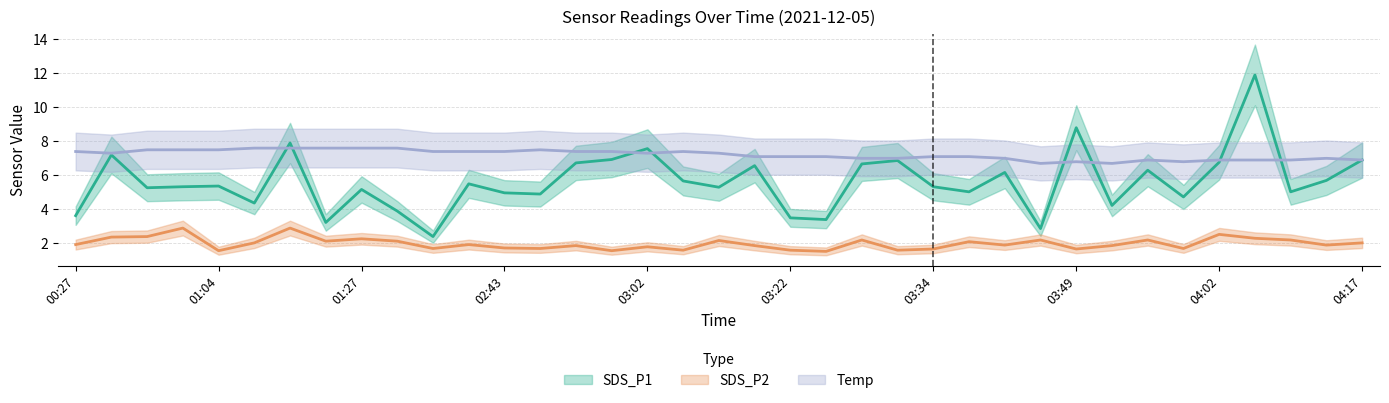

Reading left to right, what are all the values shown in this chart?

SDS_P1: 00:27=3.6	00:34=7.2	00:52=5.3	01:02=5.3	01:04=5.4	01:15=4.4	01:18=7.9	01:21=3.2	01:27=5.2	01:33=3.9	01:36=2.4	02:37=5.5	02:43=5.0	02:49=4.9	02:52=6.7	02:55=6.9	03:02=7.6	03:04=5.7	03:07=5.3	03:13=6.6	03:22=3.5	03:25=3.4	03:28=6.7	03:31=6.9	03:34=5.3	03:40=5.0	03:43=6.2	03:46=2.9	03:49=8.8	03:53=4.2	03:56=6.3	03:59=4.7	04:02=6.8	04:04=11.9	04:07=5.0	04:10=5.7	04:17=6.9
SDS_P2: 00:27=1.9	00:34=2.4	00:52=2.4	01:02=2.9	01:04=1.6	01:15=2.0	01:18=2.9	01:21=2.1	01:27=2.3	01:33=2.1	01:36=1.7	02:37=1.9	02:43=1.7	02:49=1.7	02:52=1.9	02:55=1.6	03:02=1.8	03:04=1.6	03:07=2.2	03:13=1.9	03:22=1.6	03:25=1.5	03:28=2.2	03:31=1.6	03:34=1.7	03:40=2.1	03:43=1.9	03:46=2.2	03:49=1.7	03:53=1.9	03:56=2.2	03:59=1.7	04:02=2.5	04:04=2.3	04:07=2.2	04:10=1.9	04:17=2.0
Temp: 00:27=7.4	00:34=7.3	00:52=7.5	01:02=7.5	01:04=7.5	01:15=7.6	01:18=7.6	01:21=7.6	01:27=7.6	01:33=7.6	01:36=7.4	02:37=7.4	02:43=7.4	02:49=7.5	02:52=7.4	02:55=7.4	03:02=7.3	03:04=7.4	03:07=7.3	03:13=7.1	03:22=7.1	03:25=7.1	03:28=7.0	03:31=7.0	03:34=7.1	03:40=7.1	03:43=7.0	03:46=6.7	03:49=6.8	03:53=6.7	03:56=6.9	03:59=6.8	04:02=6.9	04:04=6.9	04:07=6.9	04:10=7.0	04:17=6.9